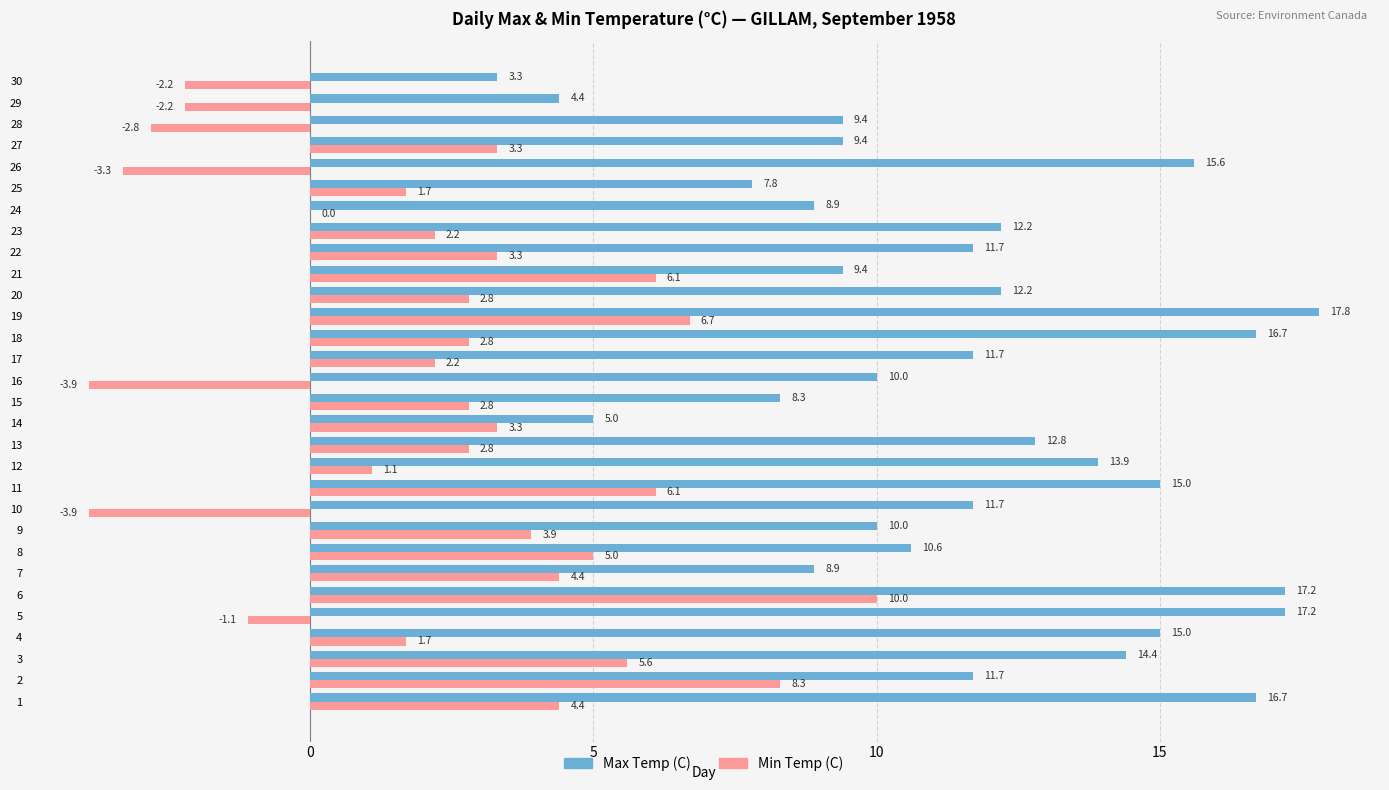

What is the average value of the Max Temp (C) series?

11.6